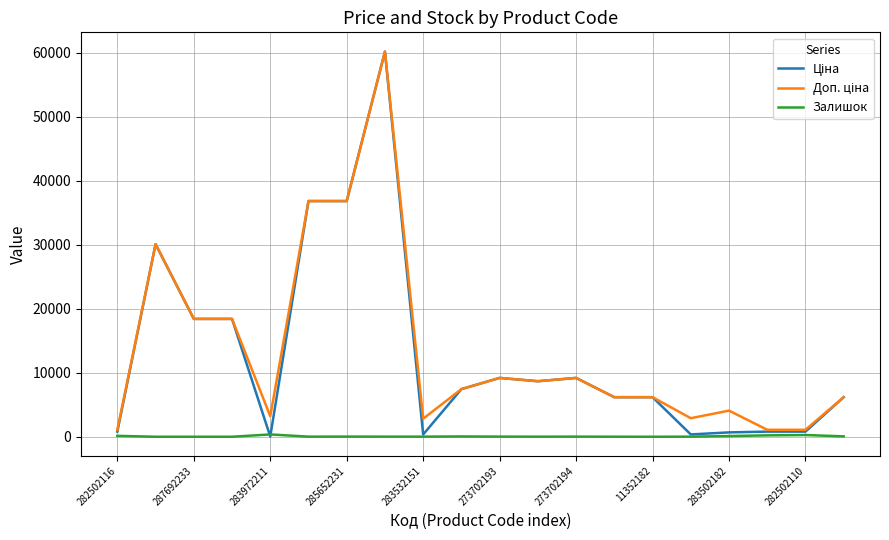

What is the difference between the maximum and minimum values in the Залишок series?

360.0